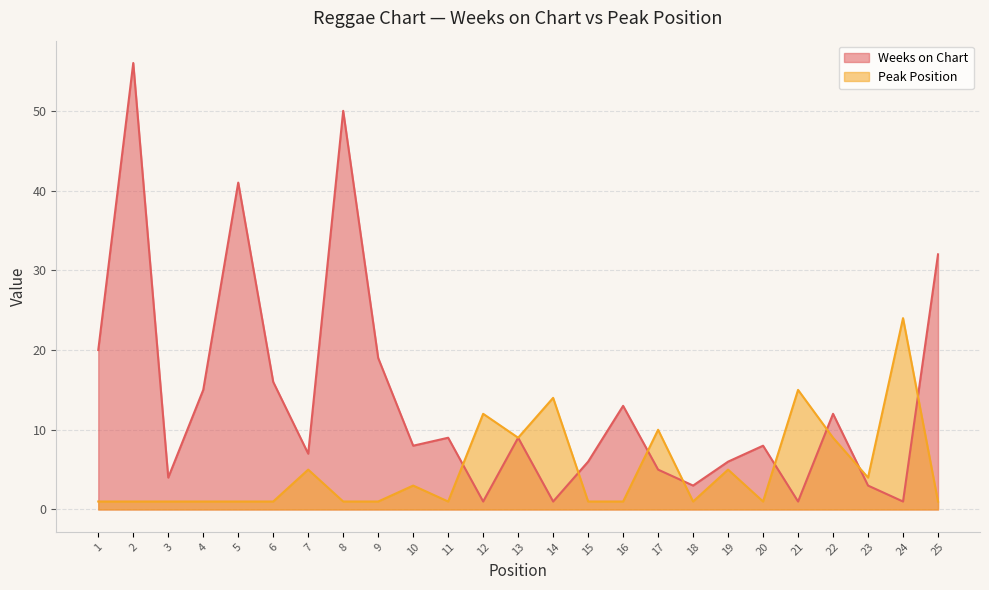

The value of Weeks on Chart at 9 is 19. True or false?

True